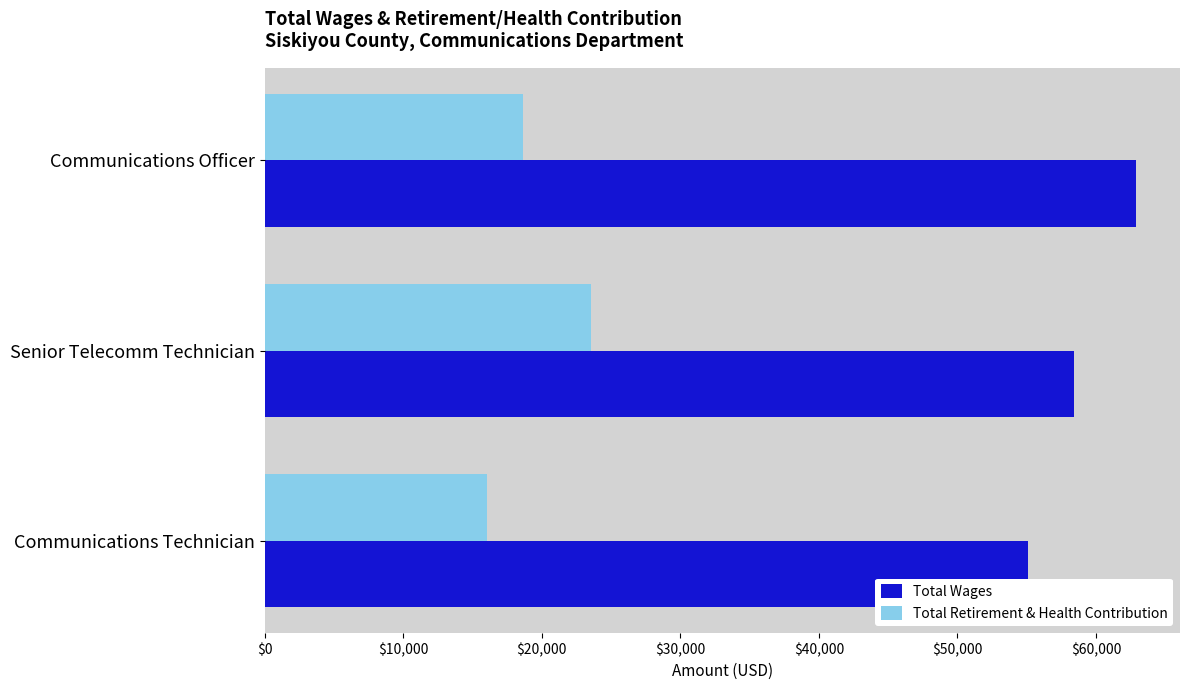

What value does the Total Retirement & Health Contribution series have at Communications Officer?

18644